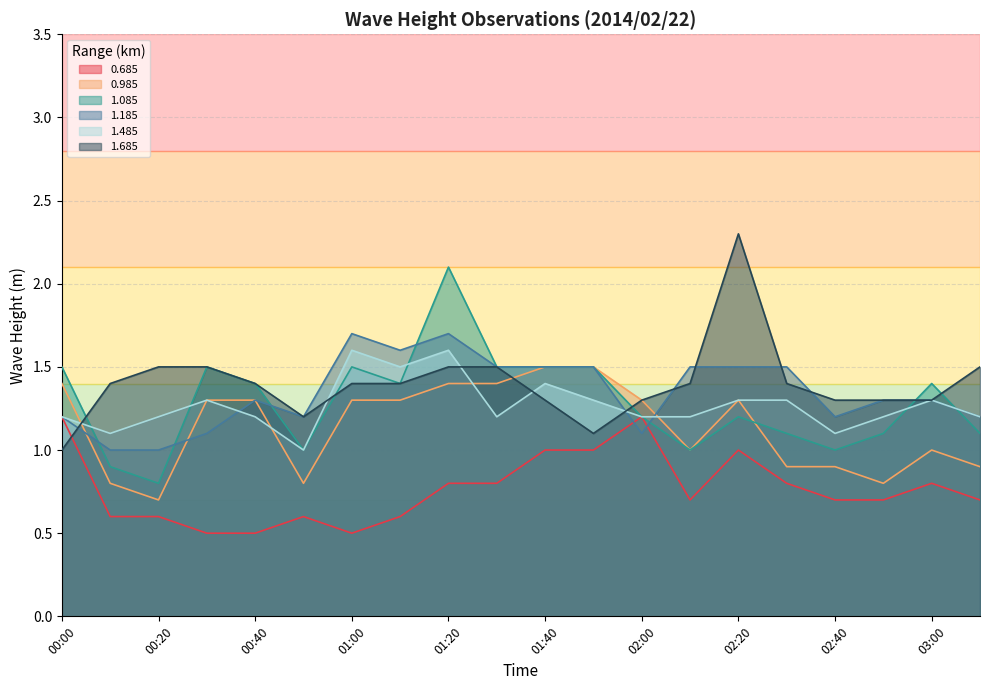

How many 1.185 values are between 1 and 2?

20